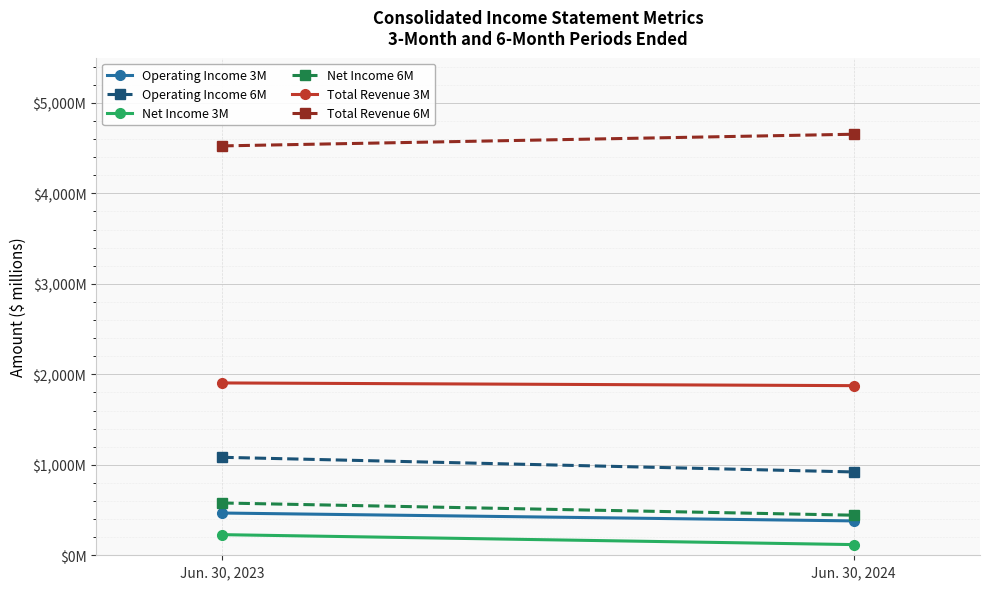

What are all the series names shown in the legend?

Operating Income 3M, Operating Income 6M, Net Income 3M, Net Income 6M, Total Revenue 3M, Total Revenue 6M